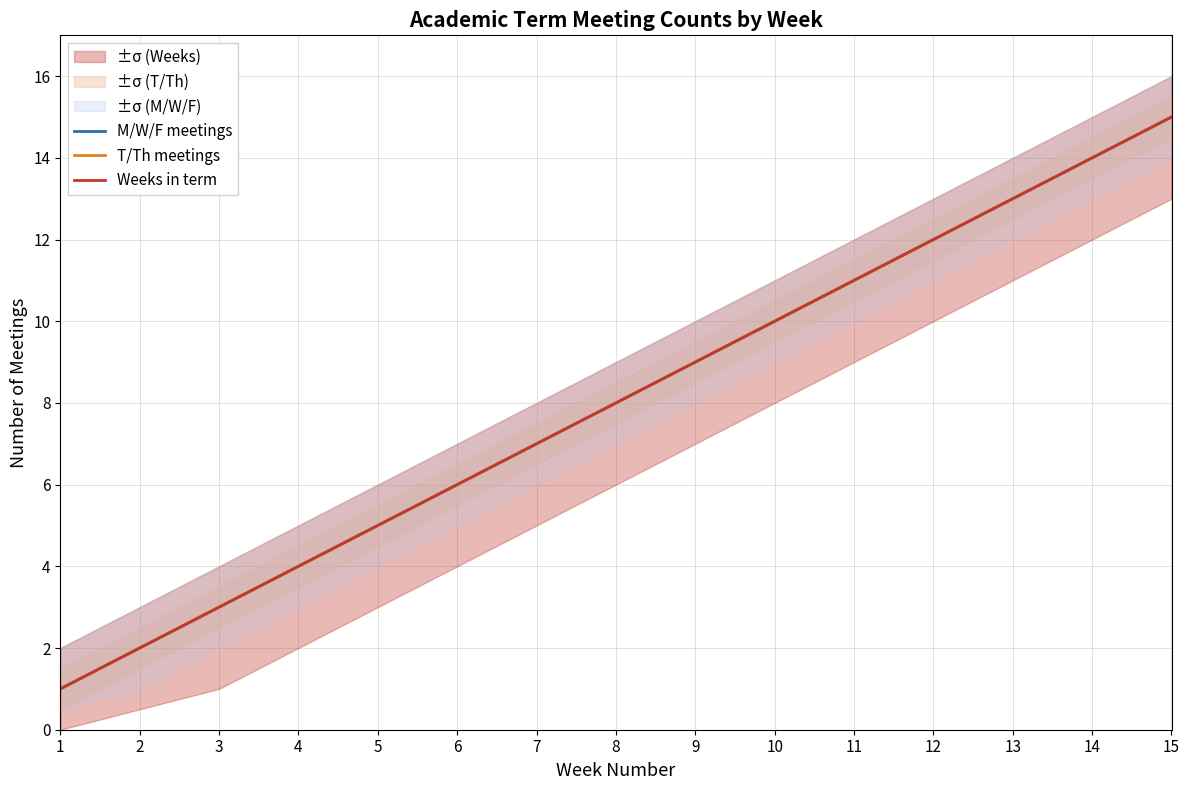

What is the value of the Weeks in term point at the 4th from the left?

4